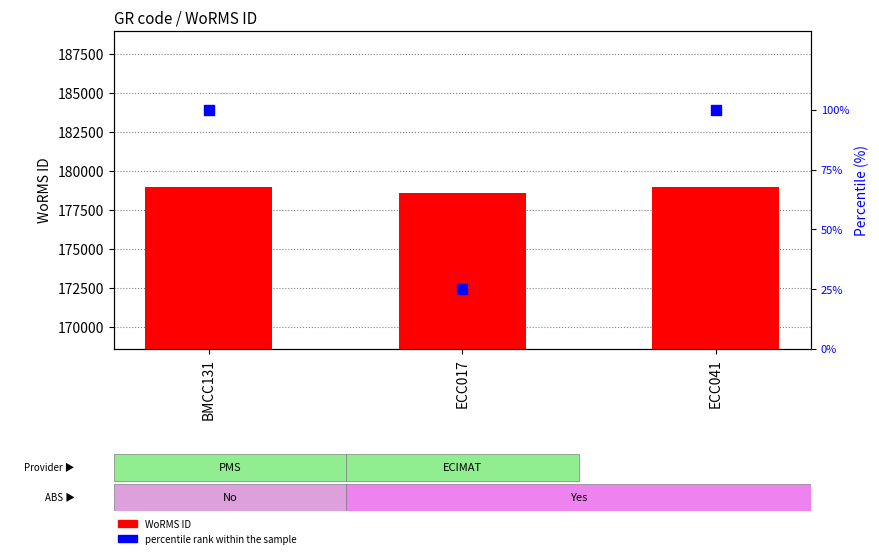

Which series has the widest spread of Y values?

WoRMS ID